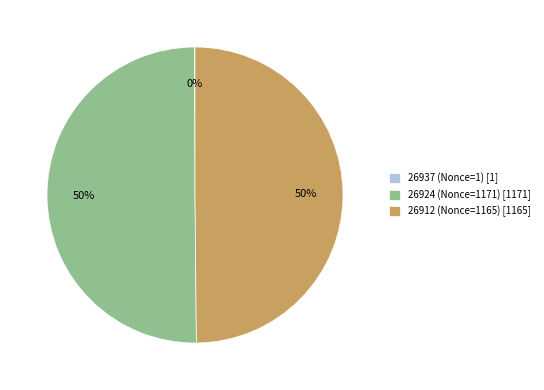

The 26924 (Nonce=1171) [1171] slice represents 50% of the pie. True or false?

True